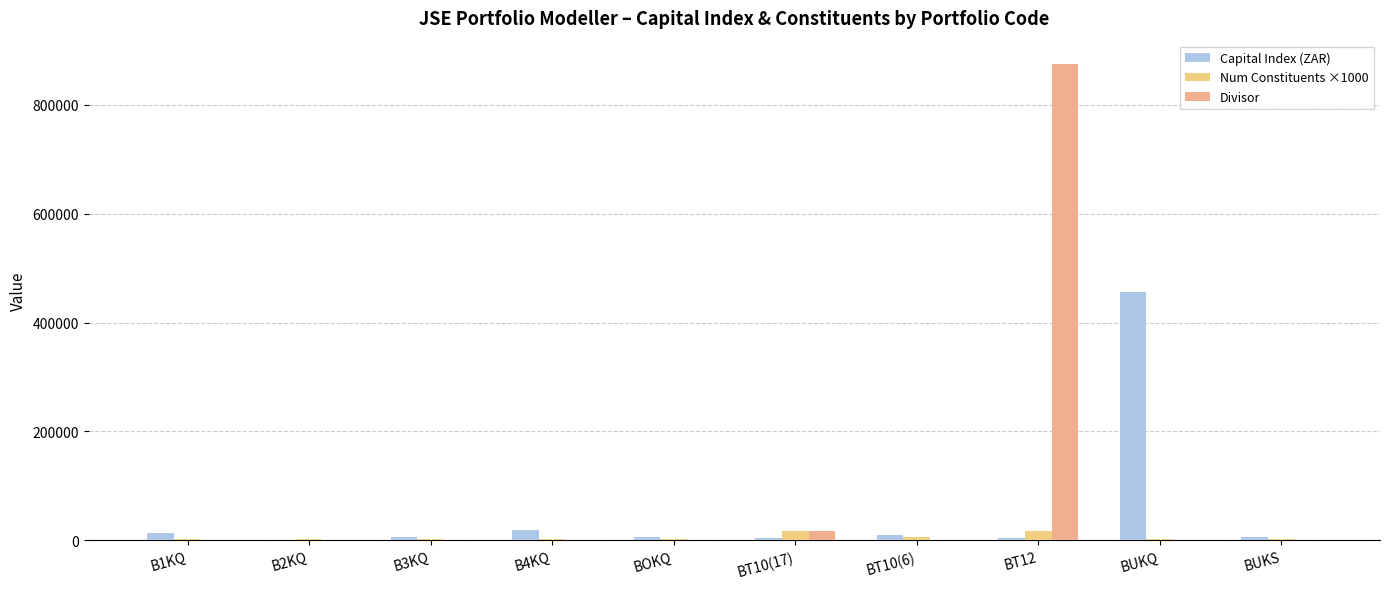

What is the label of the 5th bar from the right?

BT10(17)